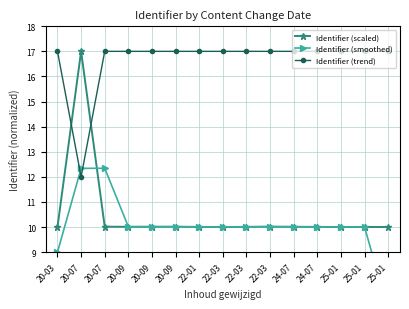

How many Identifier (trend) values are between 17 and 18?

14